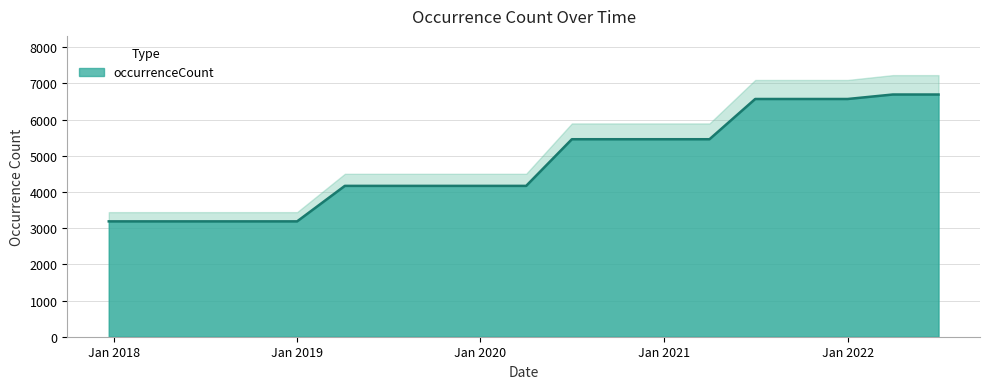

What position from the right is 2021-04-01?

6